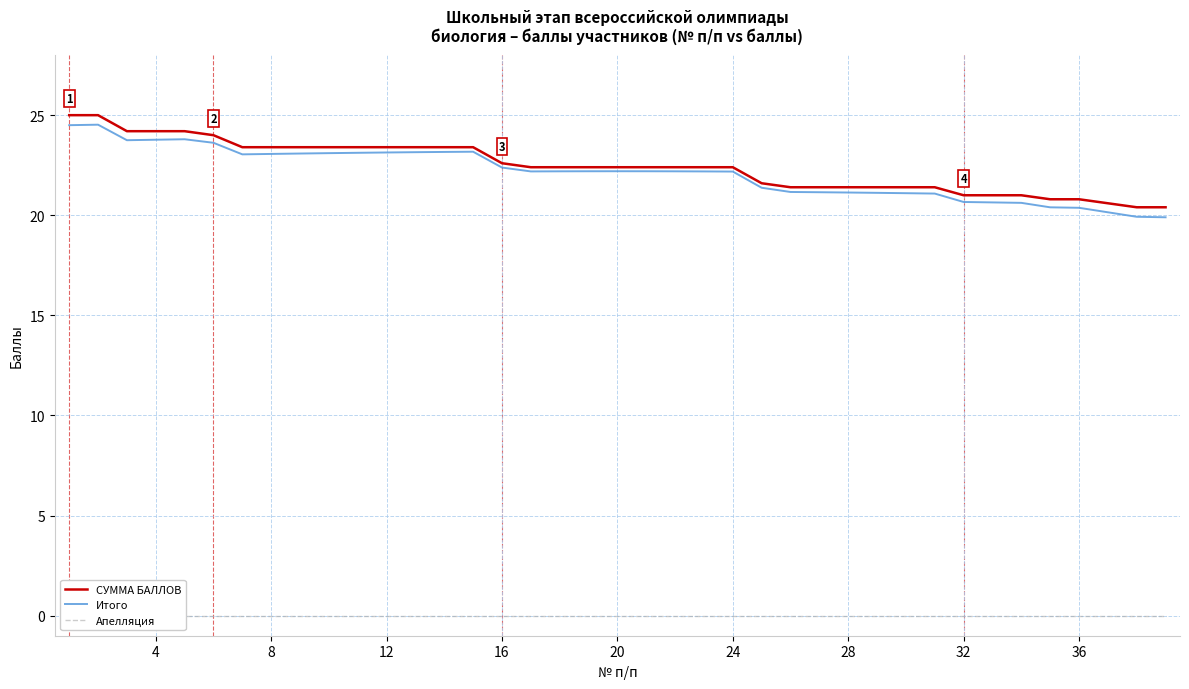

What is the maximum value for Итого?

24.5